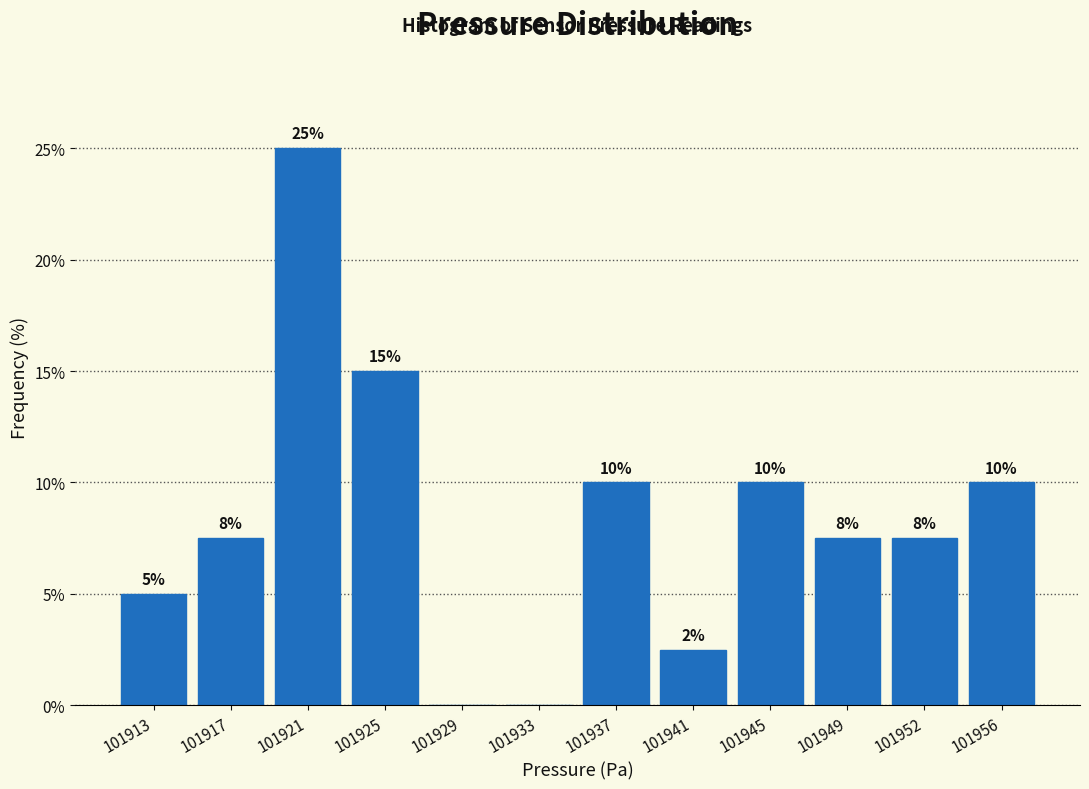

Over which range of the x-axis is the bar tallest?

101919.0 to 101923.0